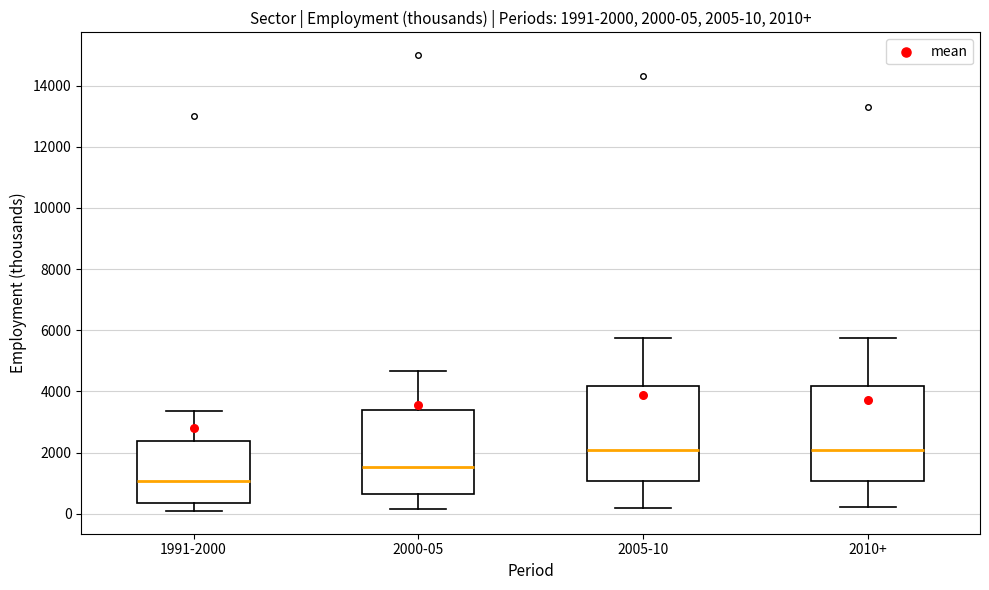

Which box's median line is the lowest?

1991-2000